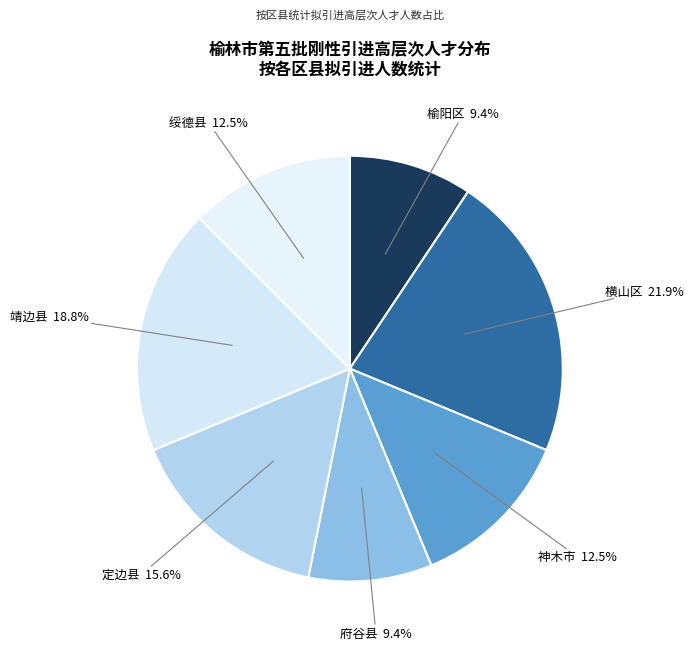

Does 府谷县 represent more than half of the total?

No